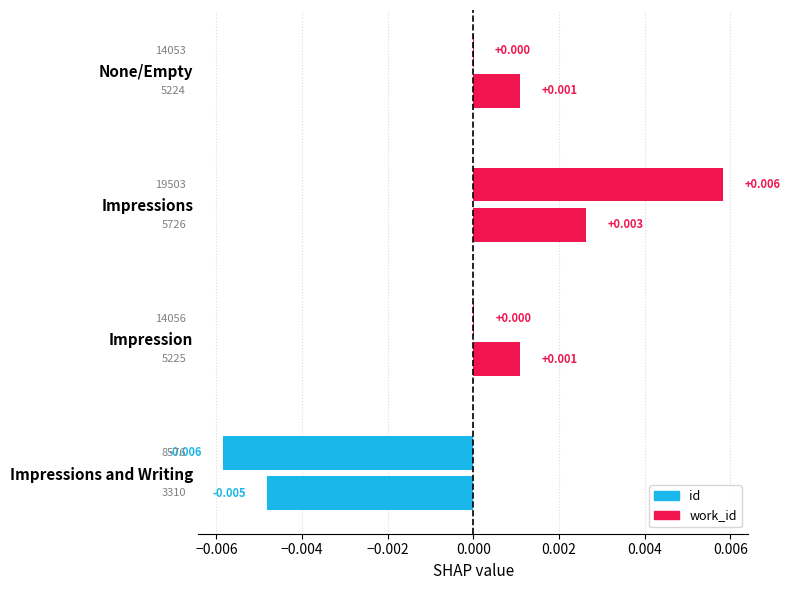

List the series in order of their peak value, lowest first.

work_id, id